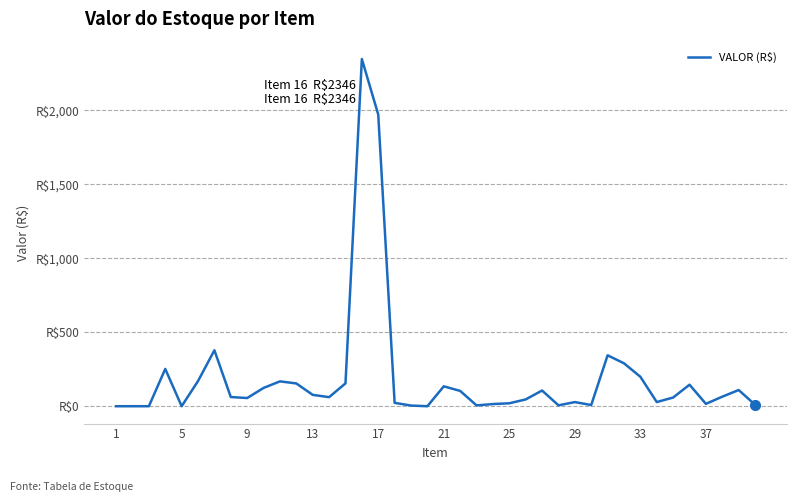

Does the chart display data point markers on the line(s)?

No